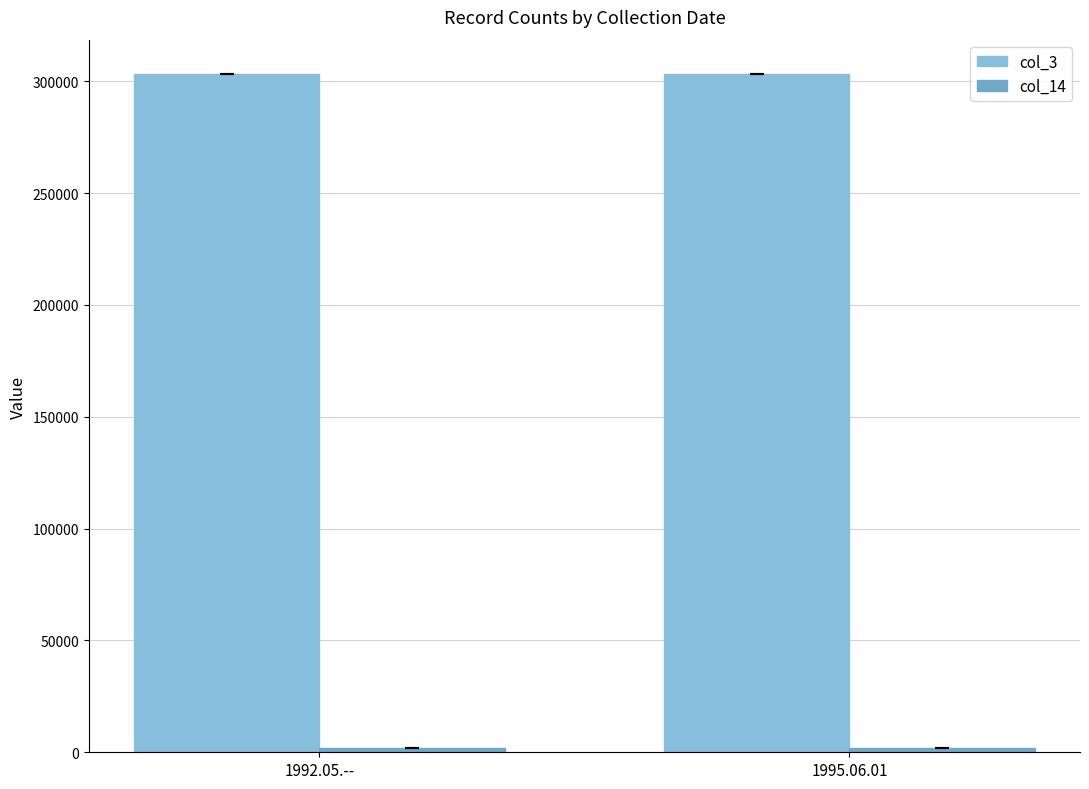

What is the value of the col_14 bar at the 1st from the left?

2132